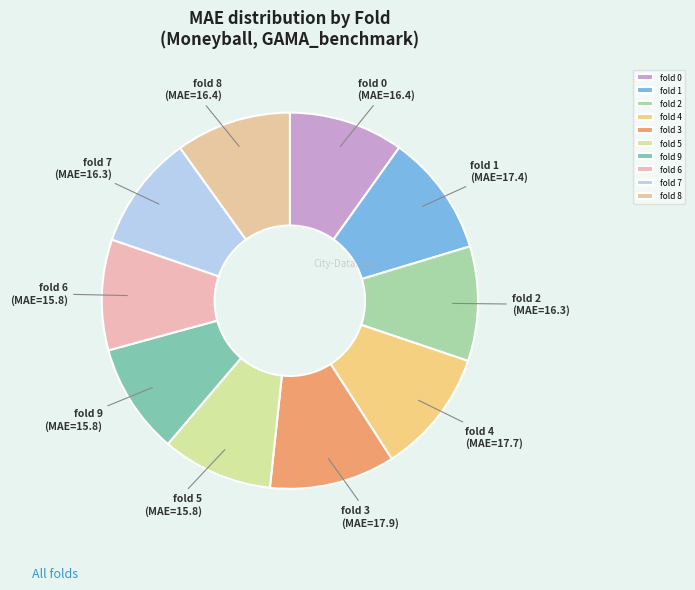

Combined, do fold 7 and fold 6 account for over 50%?

No